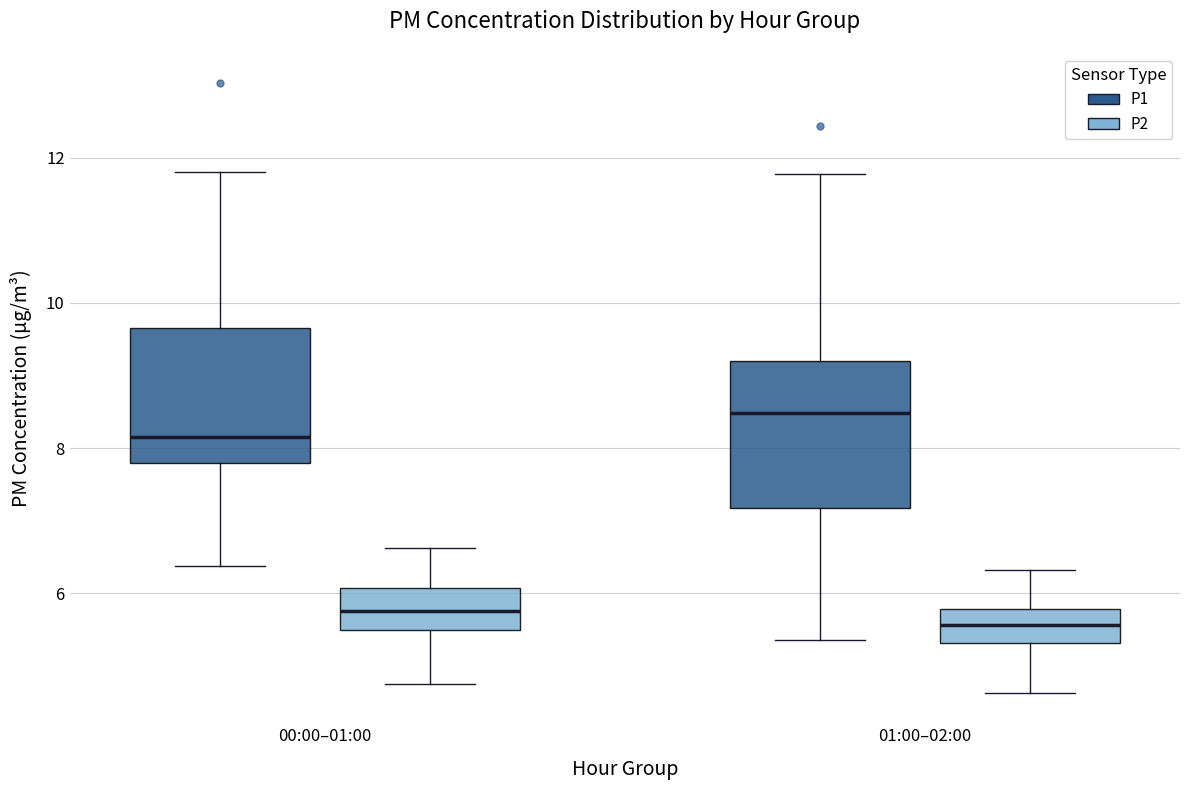

Where does the lower whisker of the box for 01:00–02:00 (P2) end on the y-axis? The values are not printed on the chart, so give them approximately, as read against the axis.

4.6